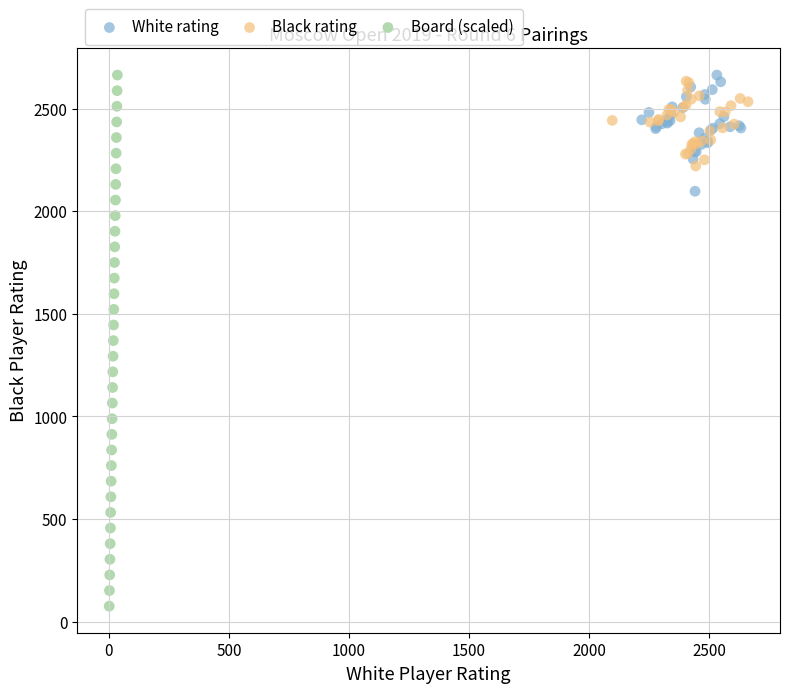

Which series contains the lowest Y value?

Board (scaled)